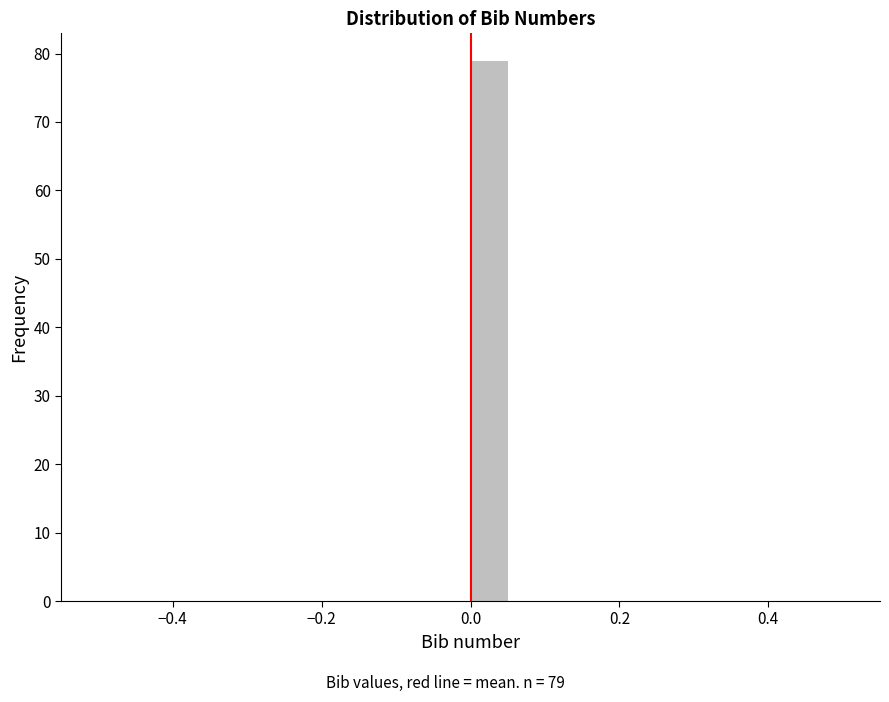

Around what value on the x-axis is the tallest bar? Give the approximate position of its centre, as read against the axis.

0.02